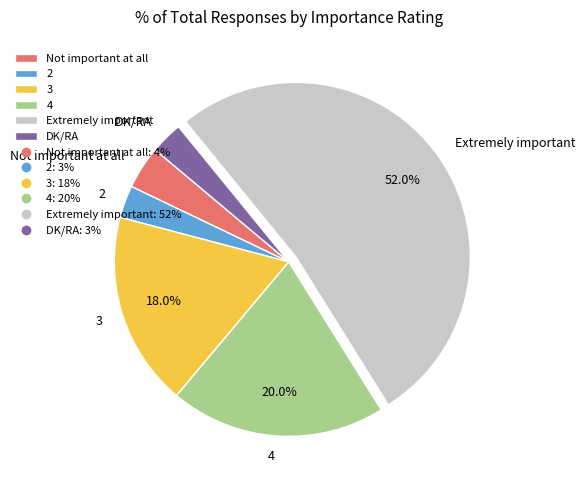

How many segments does this pie chart have?

6